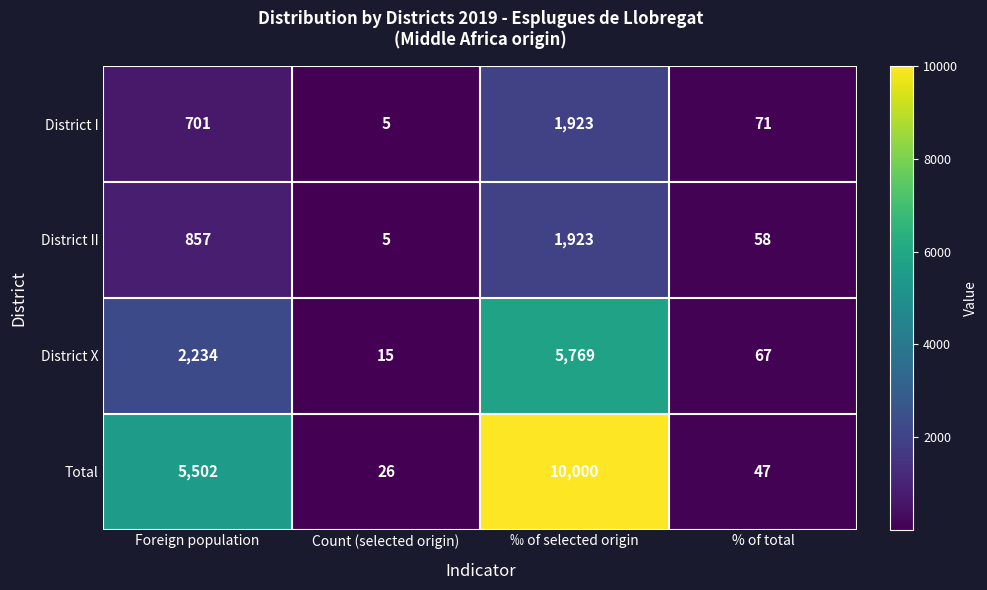

Reading left to right, extract all data points from this chart.

District I: Foreign population=701	Count (selected origin)=5	‰ of selected origin=1923	% of total=71
District II: Foreign population=857	Count (selected origin)=5	‰ of selected origin=1923	% of total=58
District X: Foreign population=2234	Count (selected origin)=15	‰ of selected origin=5769	% of total=67
Total: Foreign population=5502	Count (selected origin)=26	‰ of selected origin=10000	% of total=47